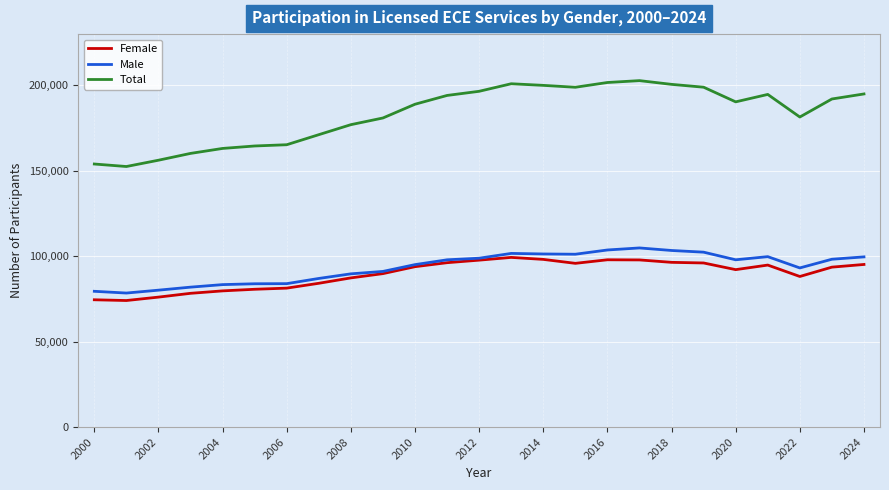

Rank the series by their maximum value, from lowest to highest.

Female, Male, Total